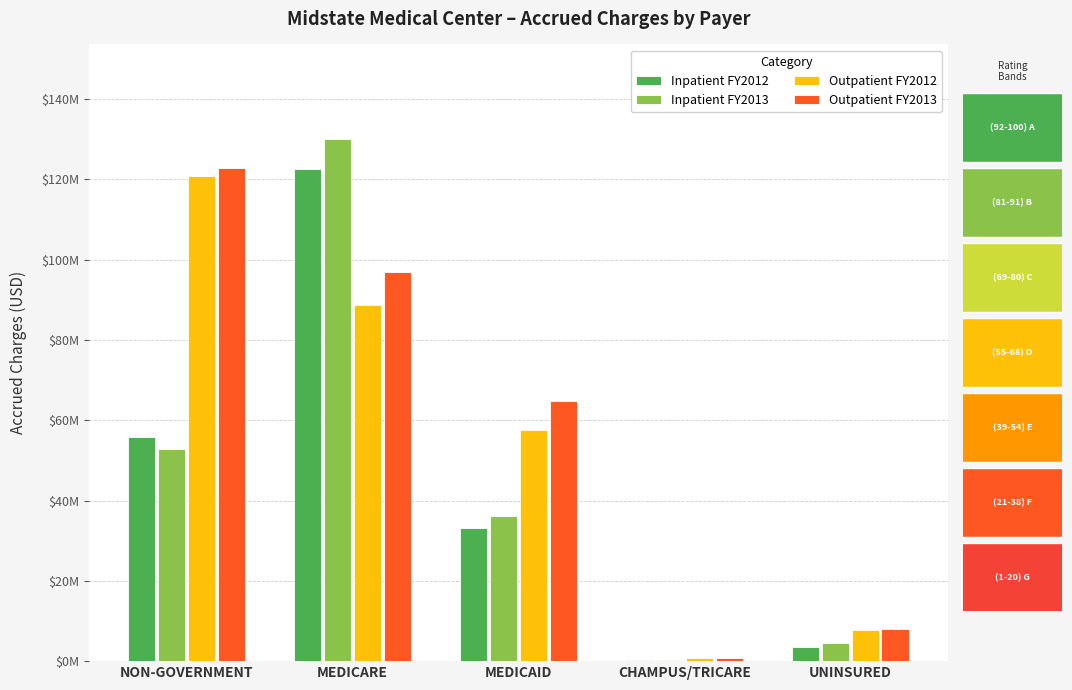

Are the bars grouped side by side (vs. stacked)?

Yes